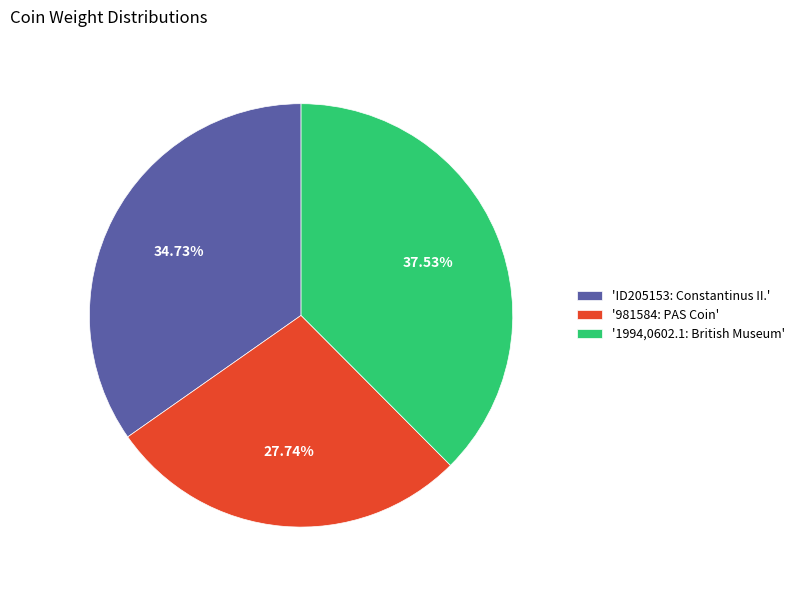

Rank the categories by value from highest to lowest.

'1994,0602.1: British Museum', 'ID205153: Constantinus II.', '981584: PAS Coin'